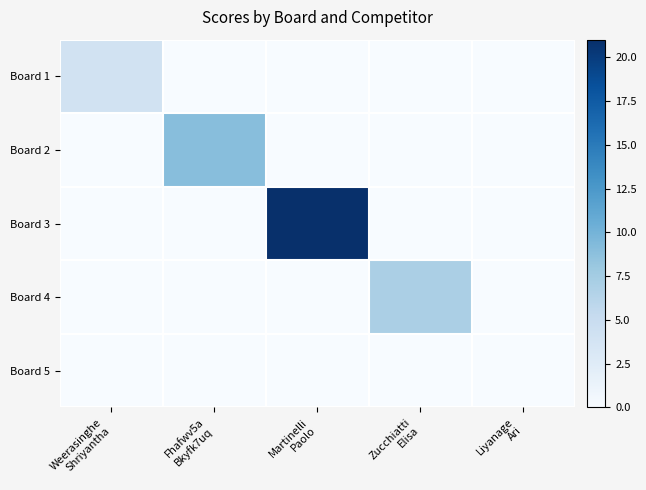

How many categories are shown in the chart?

5